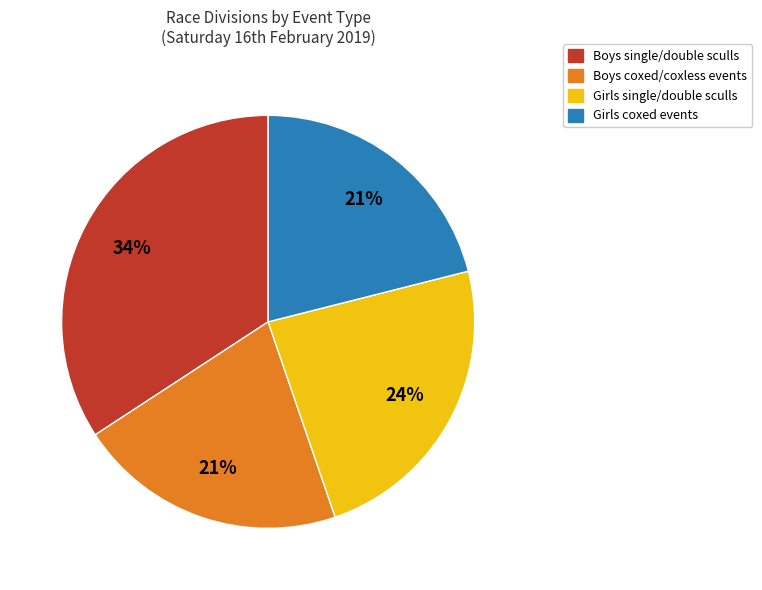

Approximately how many times larger is the value at Girls coxed events compared to Boys single/double sculls?

0.6